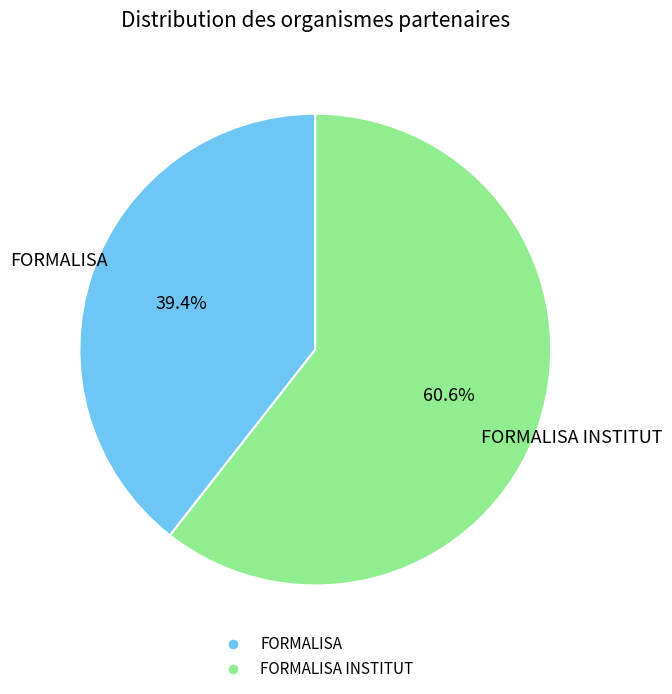

Does any single category account for the majority?

Yes